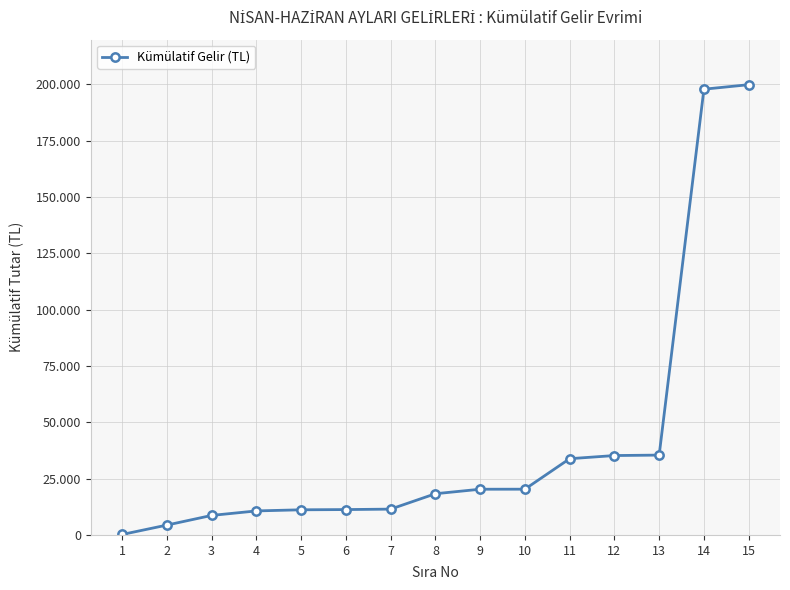

Is this an area chart (filled region under the line)?

No